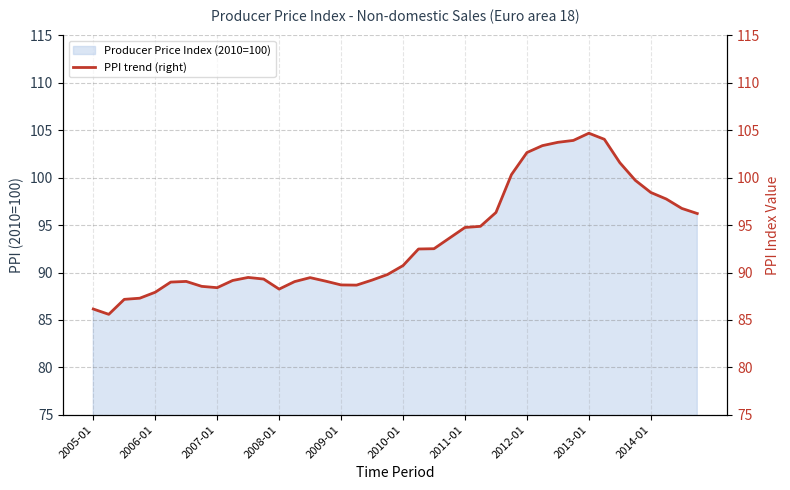

Where does the data first go above 90?

2010-01